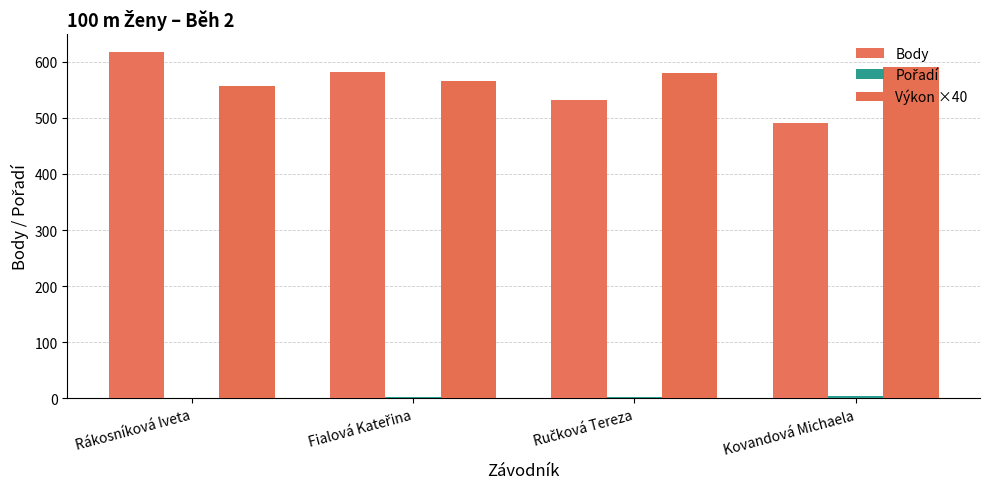

How many groups of bars are there?

4